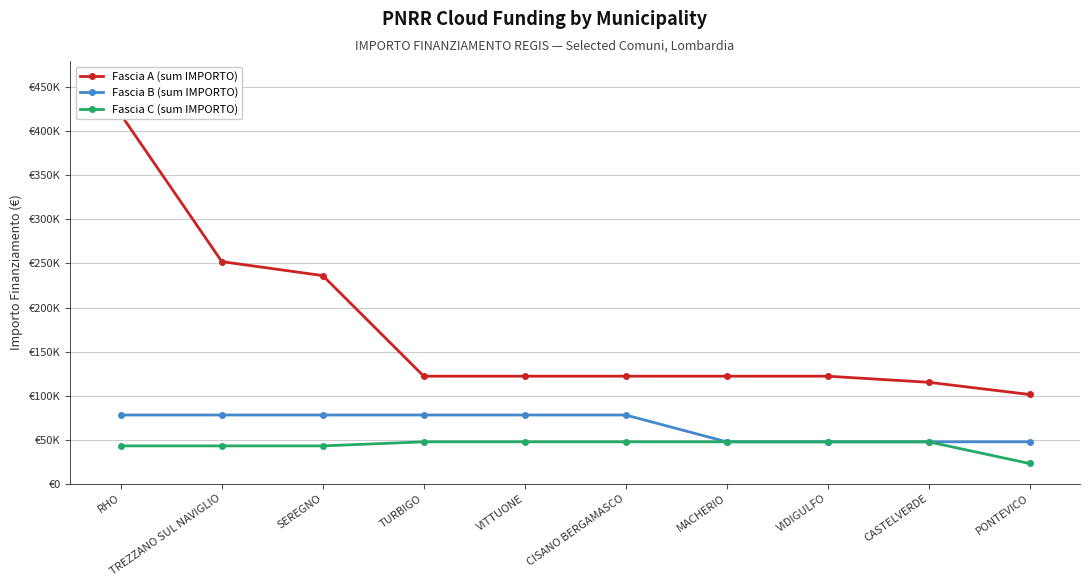

True or false: Fascia C (sum IMPORTO) and Fascia B (sum IMPORTO) cross at least once.

False